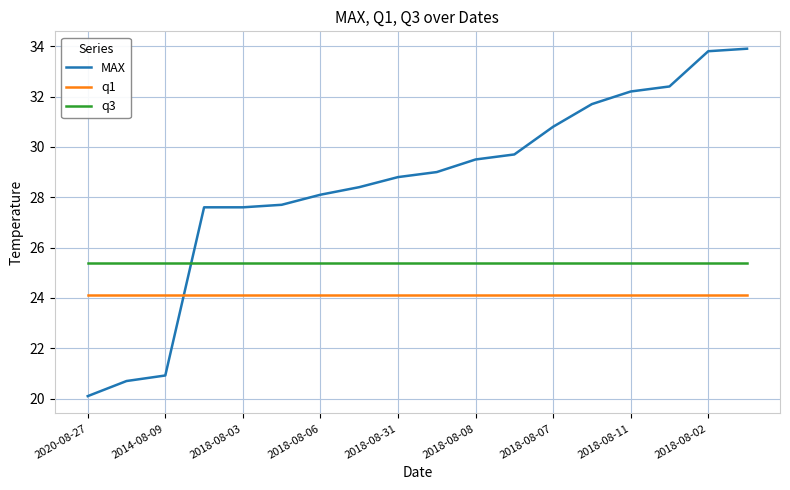

True or false: q1 and q3 cross at least once.

False